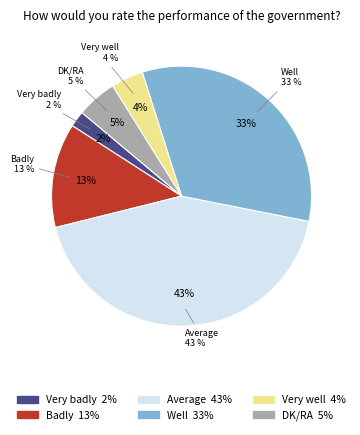

How many segments does this pie chart have?

6